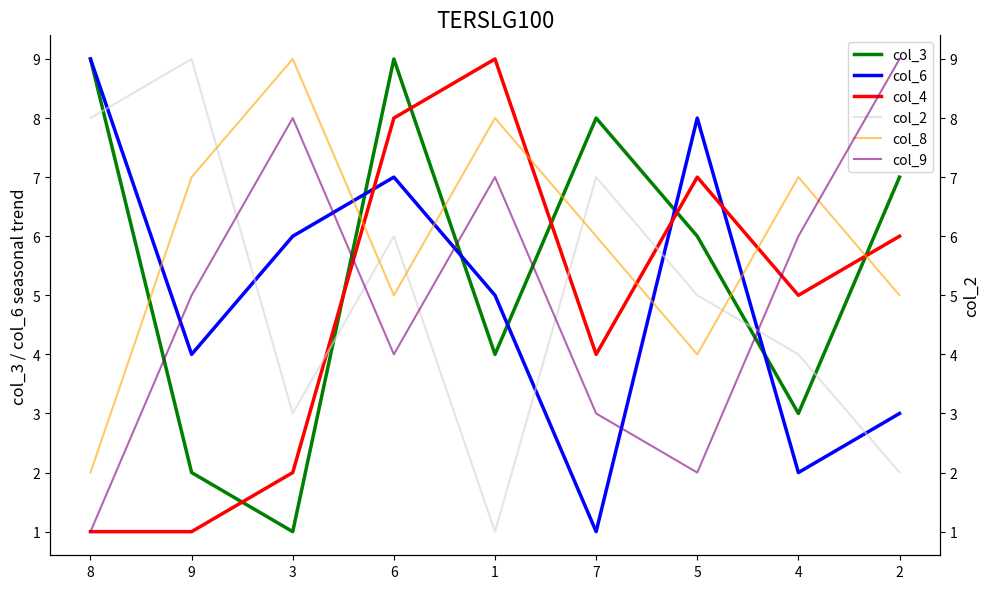

What is the total value across all series at 6?

39